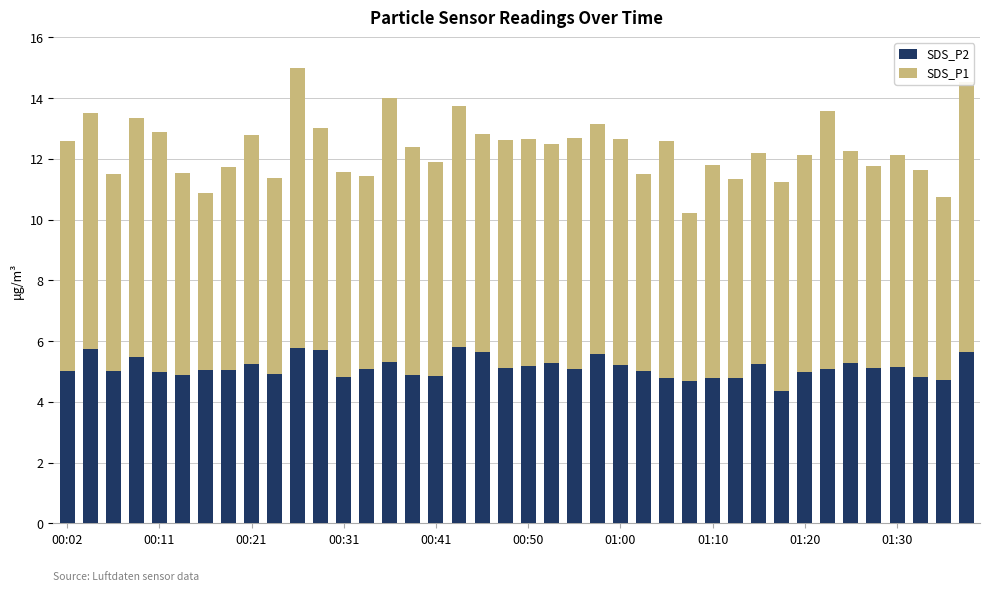

What is the average value of the SDS_P2 series?

5.1